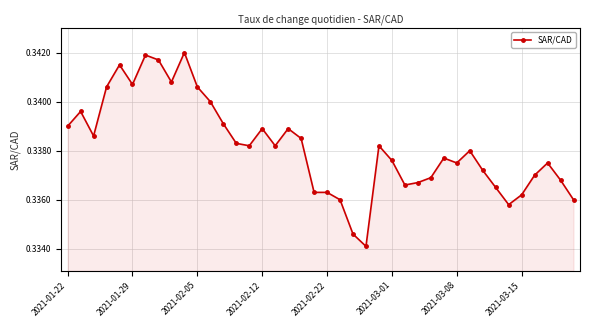

What is the sum of all values?

13.5